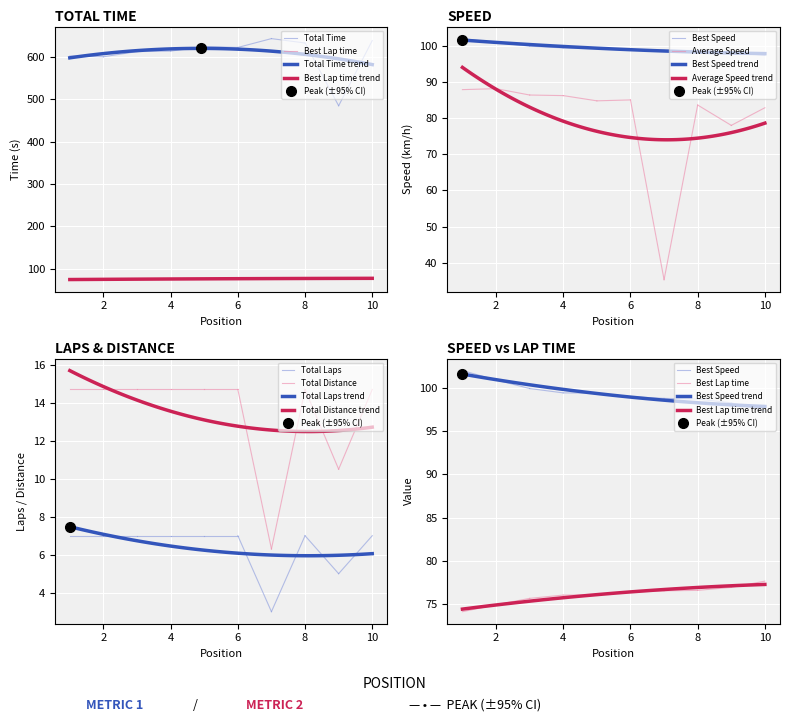

True or false: Best Speed and Best Lap time cross at least once.

False